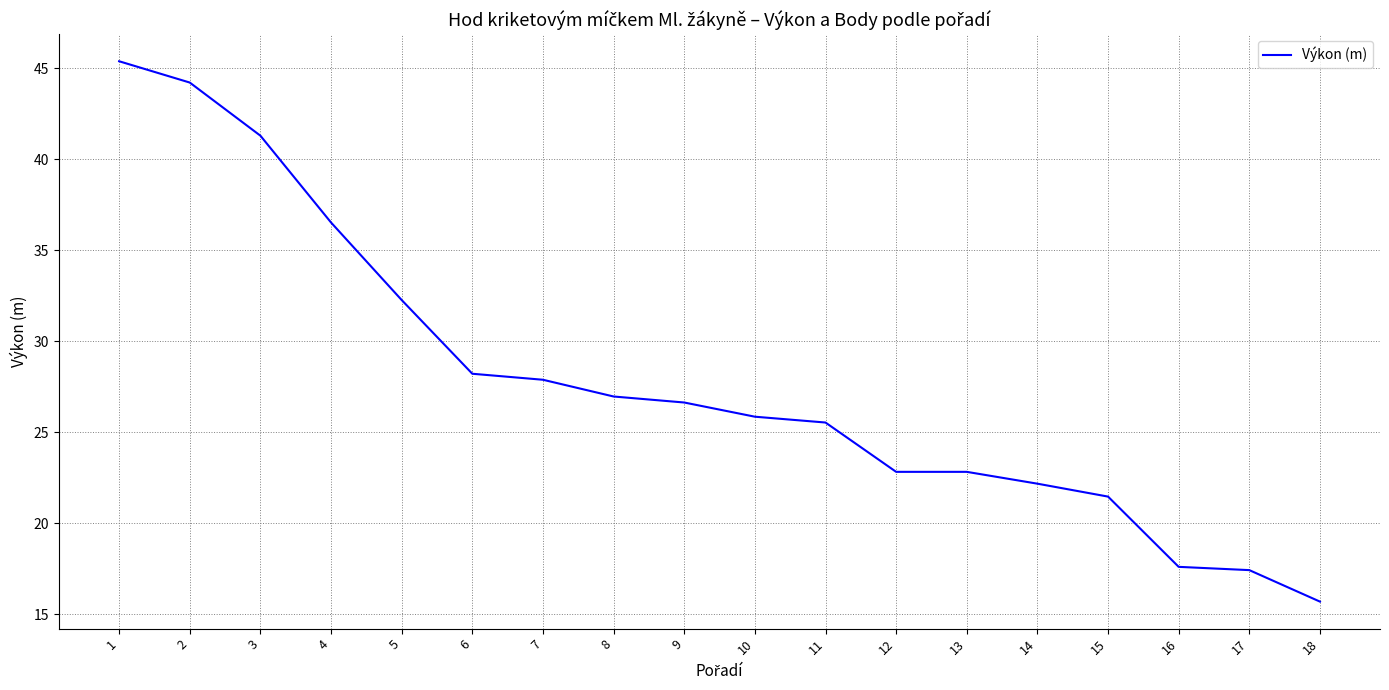

The chart shows a value of 17.4 at 17. True or false?

True